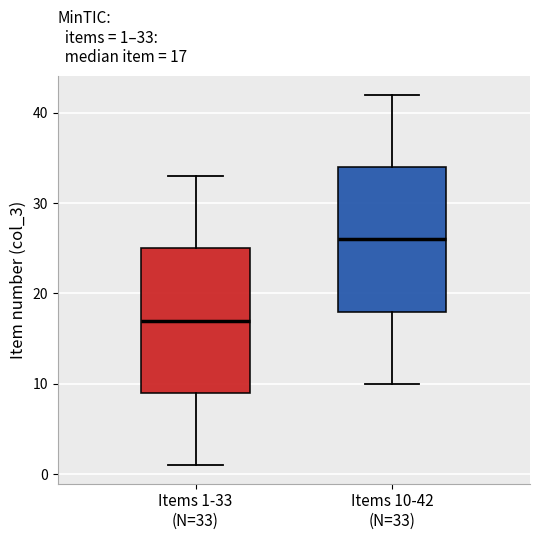

Which box has the highest median line?

Items 10-42 (N=33)